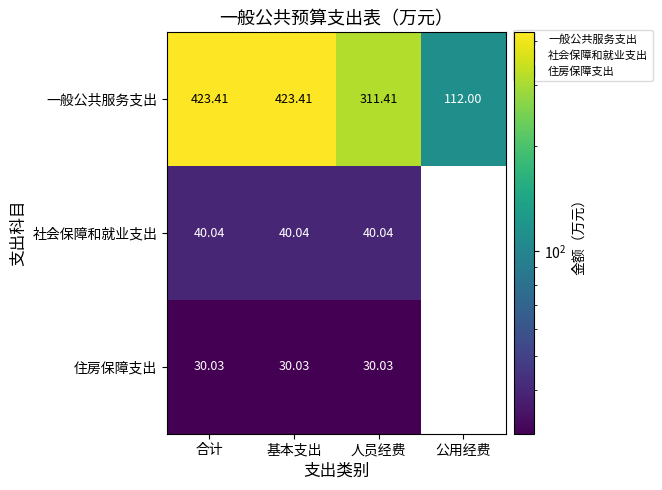

At how many categories does at least one series exceed 80?

4